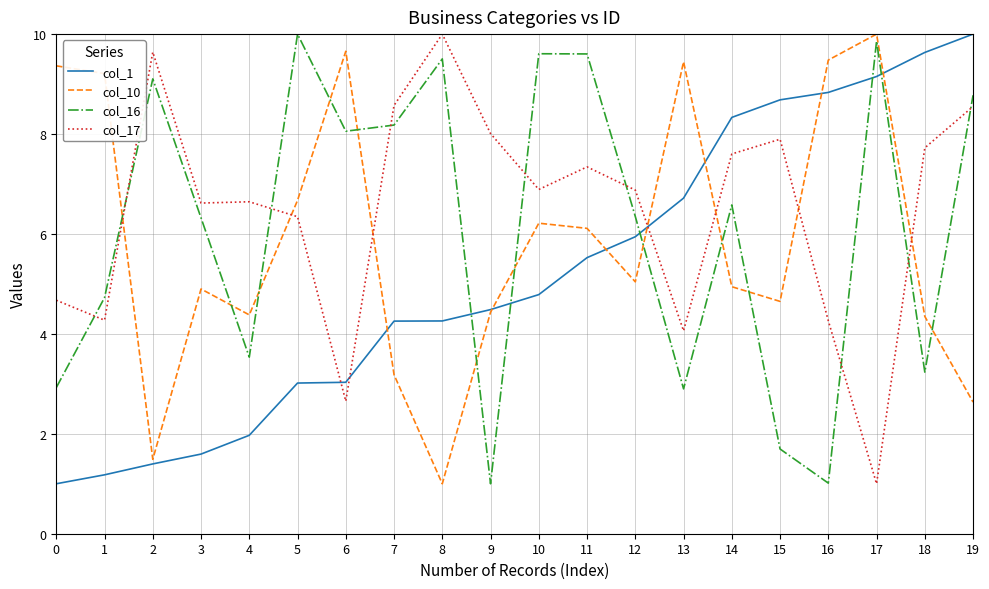

Is the value of col_1 at 6 greater than the value of col_16 at 12?

No